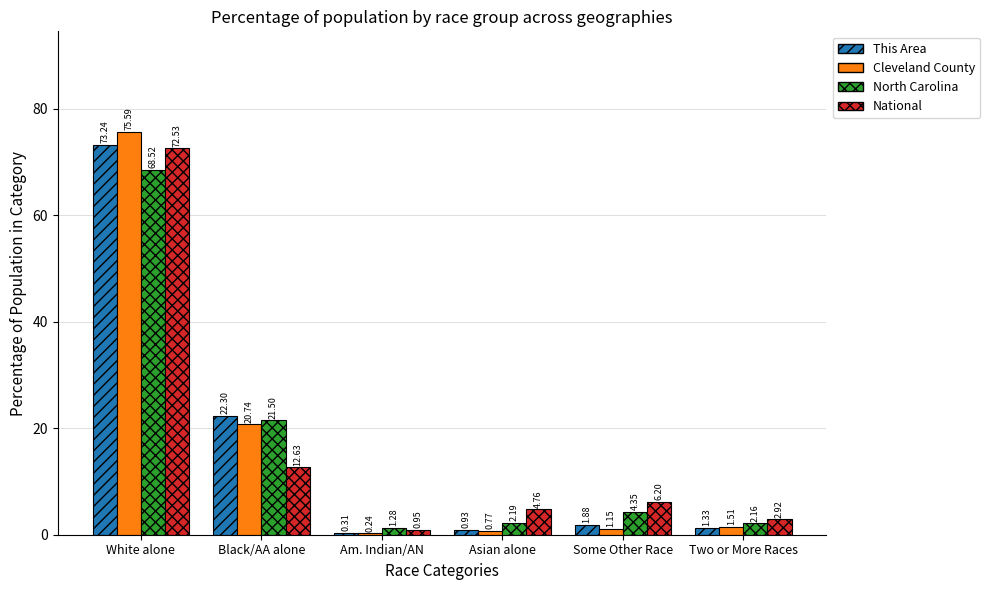

Are the bars grouped side by side (vs. stacked)?

Yes